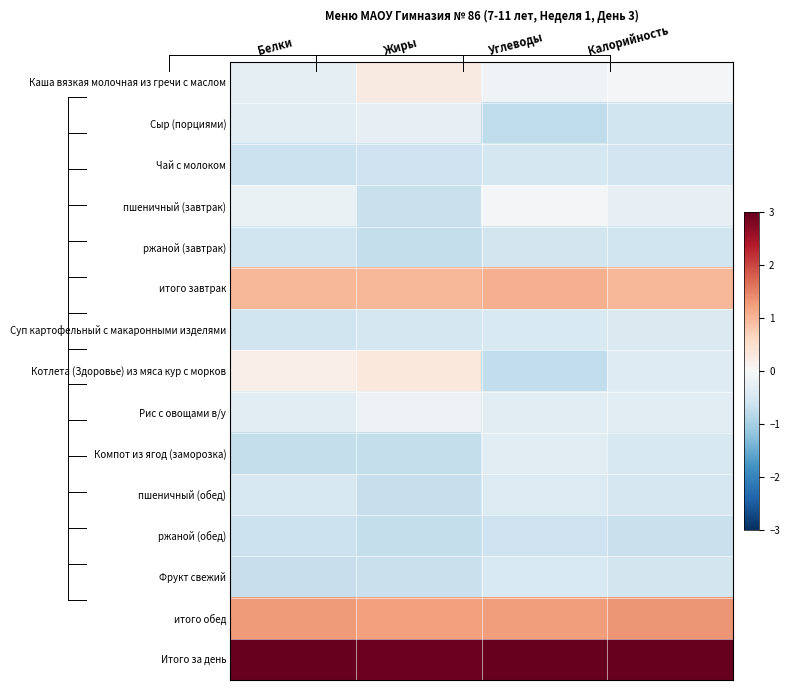

Reading right to left, extract all data points from this chart.

Каша вязкая молочная из гречи с маслом: Калорийность=-0.1	Углеводы=-0.1	Жиры=0.3	Белки=-0.3
Сыр (порциями): Калорийность=-0.6	Углеводы=-0.8	Жиры=-0.2	Белки=-0.3
Чай с молоком: Калорийность=-0.6	Углеводы=-0.5	Жиры=-0.6	Белки=-0.6
пшеничный (завтрак): Калорийность=-0.3	Углеводы=-0.1	Жиры=-0.7	Белки=-0.2
ржаной (завтрак): Калорийность=-0.6	Углеводы=-0.6	Жиры=-0.7	Белки=-0.6
итого завтрак: Калорийность=1.0	Углеводы=1.1	Жиры=1.0	Белки=1.0
Суп картофельный с макаронными изделями: Калорийность=-0.4	Углеводы=-0.5	Жиры=-0.5	Белки=-0.6
Котлета (Здоровье) из мяса кур с морков: Калорийность=-0.4	Углеводы=-0.7	Жиры=0.3	Белки=0.2
Рис с овощами в/у: Калорийность=-0.3	Углеводы=-0.3	Жиры=-0.2	Белки=-0.3
Компот из ягод (заморозка): Калорийность=-0.5	Углеводы=-0.3	Жиры=-0.7	Белки=-0.7
пшеничный (обед): Калорийность=-0.5	Углеводы=-0.4	Жиры=-0.7	Белки=-0.5
ржаной (обед): Калорийность=-0.7	Углеводы=-0.6	Жиры=-0.7	Белки=-0.6
Фрукт свежий: Калорийность=-0.5	Углеводы=-0.5	Жиры=-0.7	Белки=-0.7
итого обед: Калорийность=1.3	Углеводы=1.2	Жиры=1.2	Белки=1.3
Итого за день: Калорийность=3.1	Углеводы=3.1	Жиры=2.9	Белки=3.0